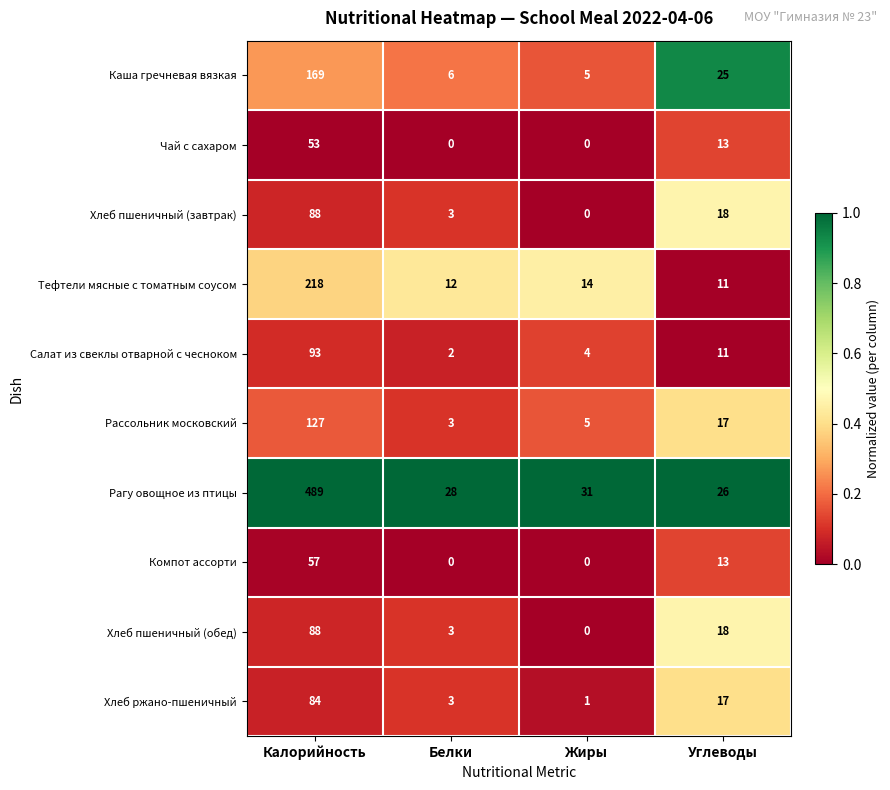

What is the difference between the second highest and second lowest values in the Хлеб ржано-пшеничный series?

14